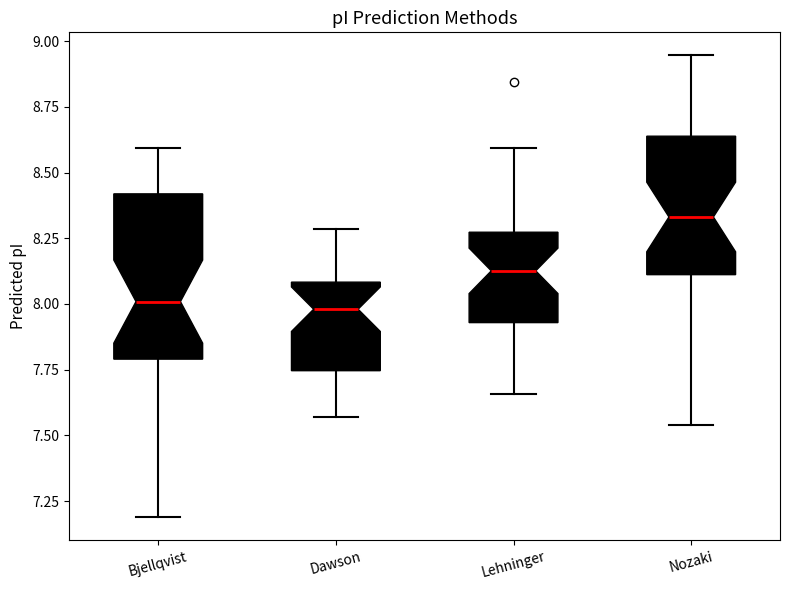

Which box has the highest median line?

Nozaki